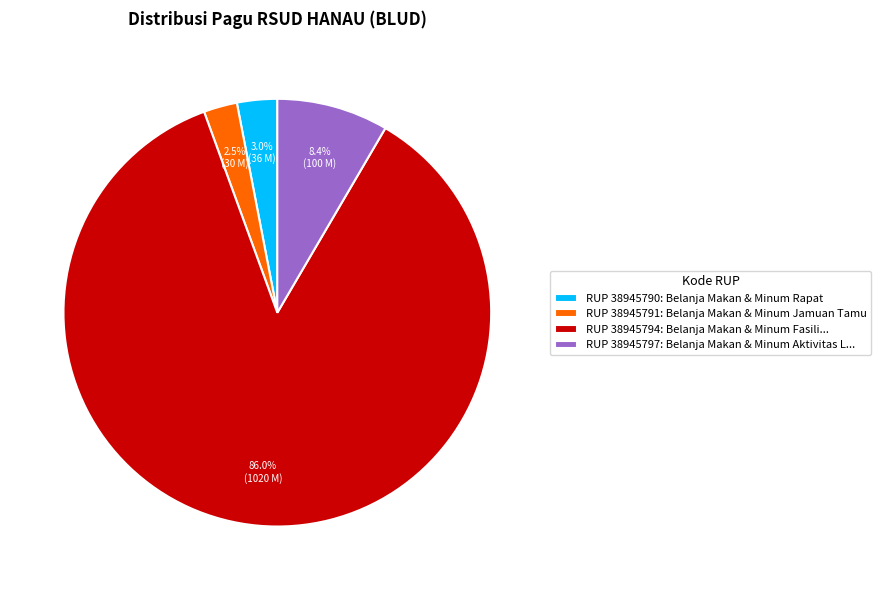

How much of the chart is everything except RUP 38945791: Belanja Makan & Minum Jamuan Tamu?

97.5%